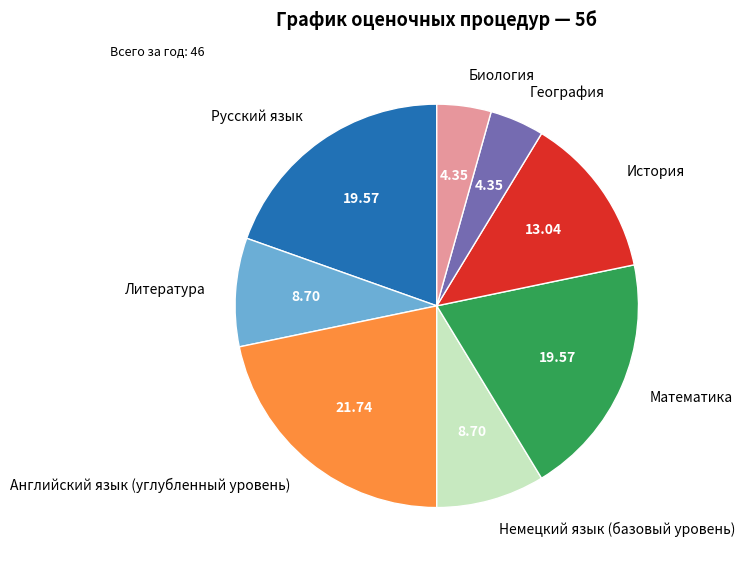

Approximately how many times larger is the value at Биология compared to Литература?

0.5